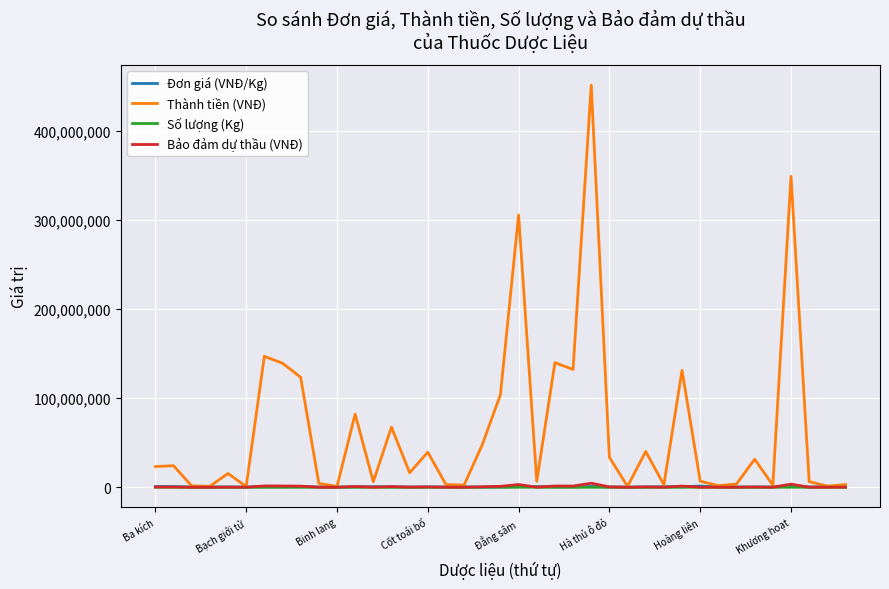

Which series has the largest range (max minus min)?

Thành tiền (VNĐ)